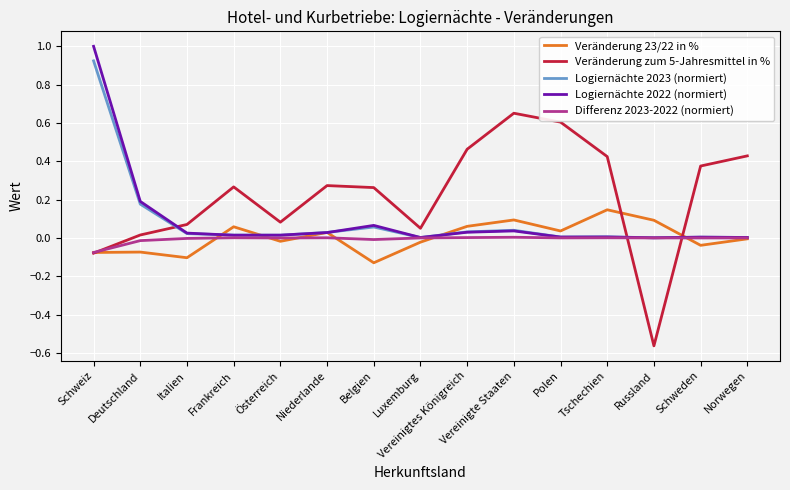

What is the difference between the highest and lowest values at Vereinigte Staaten?

0.6